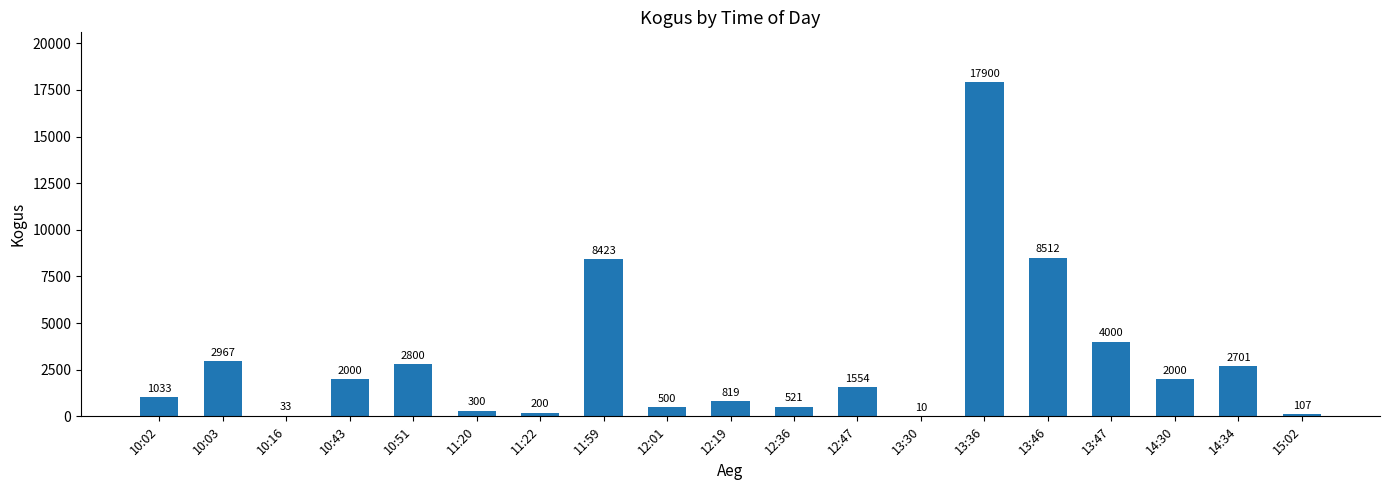

Reading left to right, what are all the values shown in this chart?

10:02=1033	10:03=2967	10:16=33	10:43=2000	10:51=2800	11:20=300	11:22=200	11:59=8423	12:01=500	12:19=819	12:36=521	12:47=1554	13:30=10	13:36=17900	13:46=8512	13:47=4000	14:30=2000	14:34=2701	15:02=107